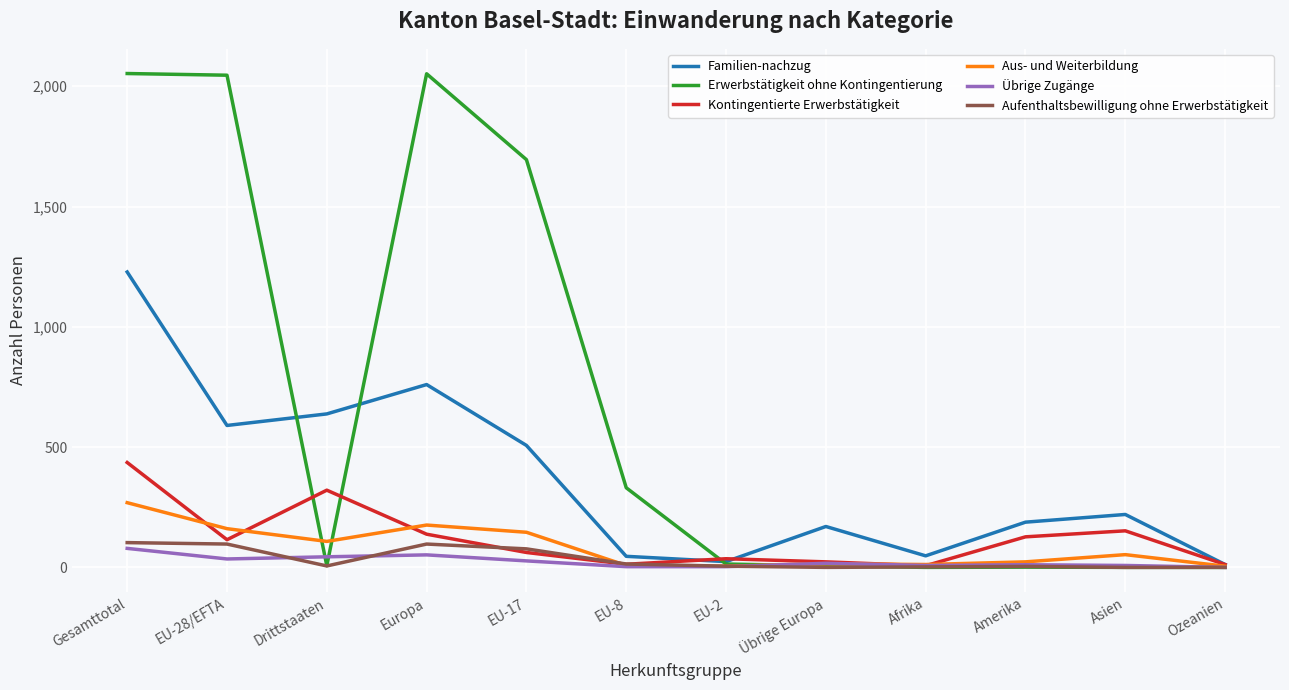

The value of Familien-nachzug at EU-28/EFTA is 590. True or false?

True